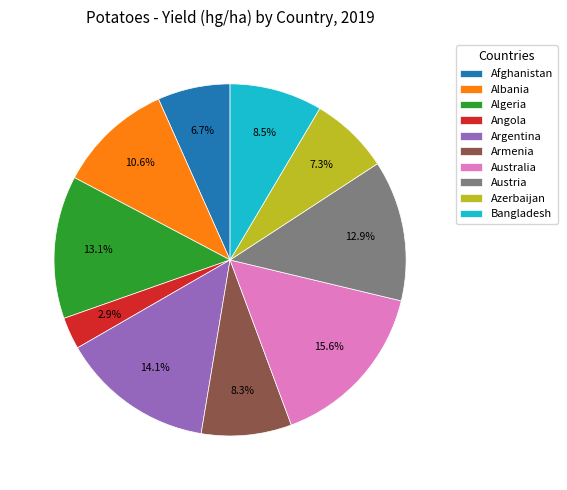

Is the sum of Bangladesh and Angola greater than half?

No